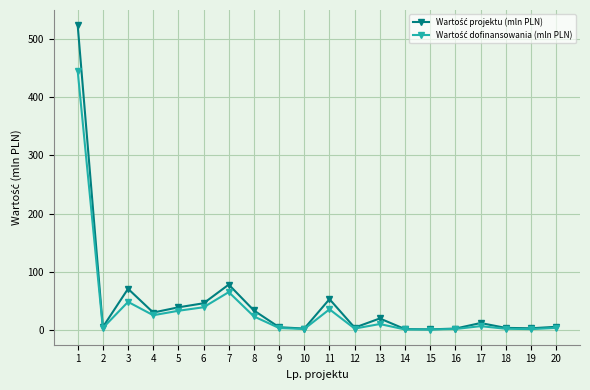

What is the greatest value displayed?

523.9